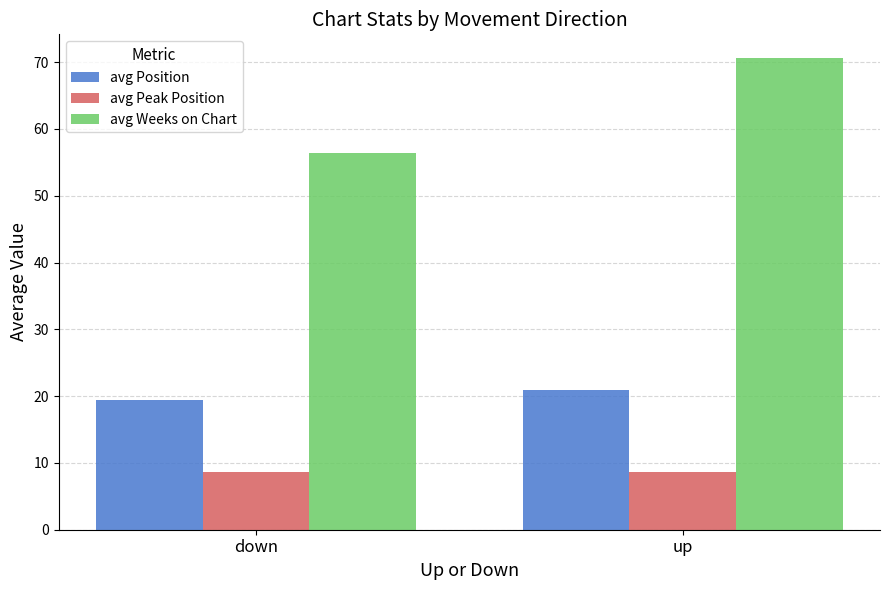

Read the avg Peak Position value at up.

8.7